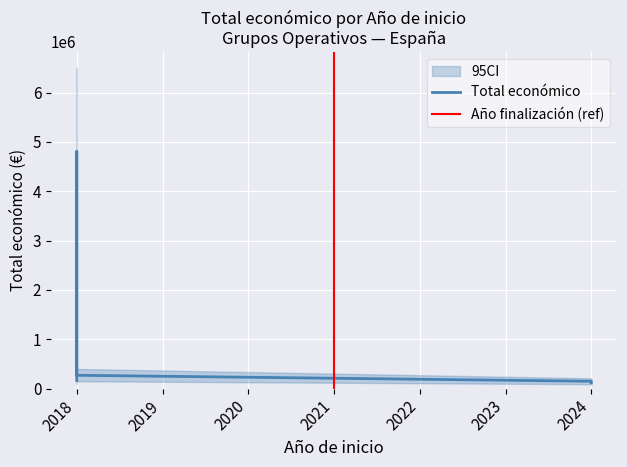

What is the greatest value displayed?

4805923